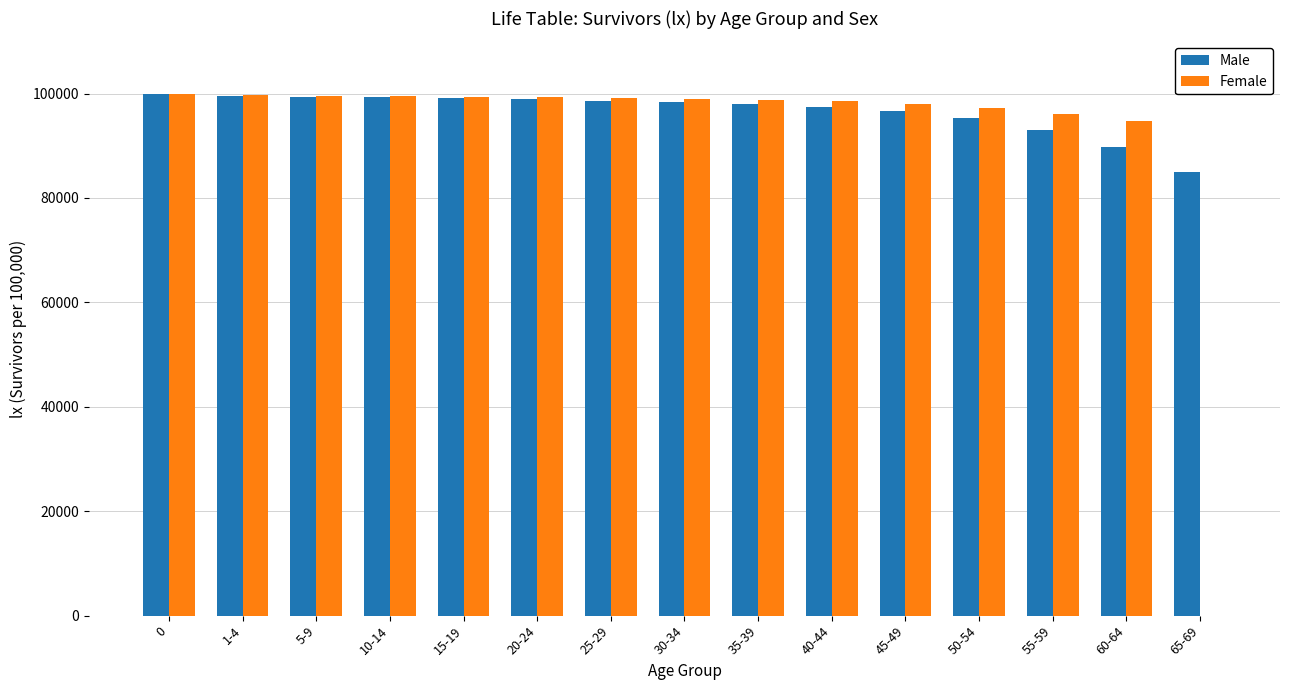

Which series has the largest range (max minus min)?

Female